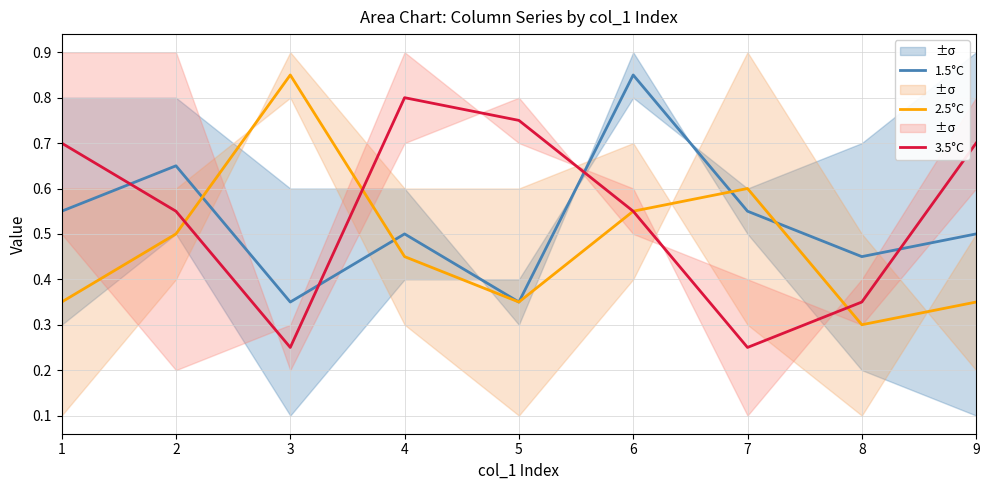

Where is the first local maximum for 1.5°C?

2